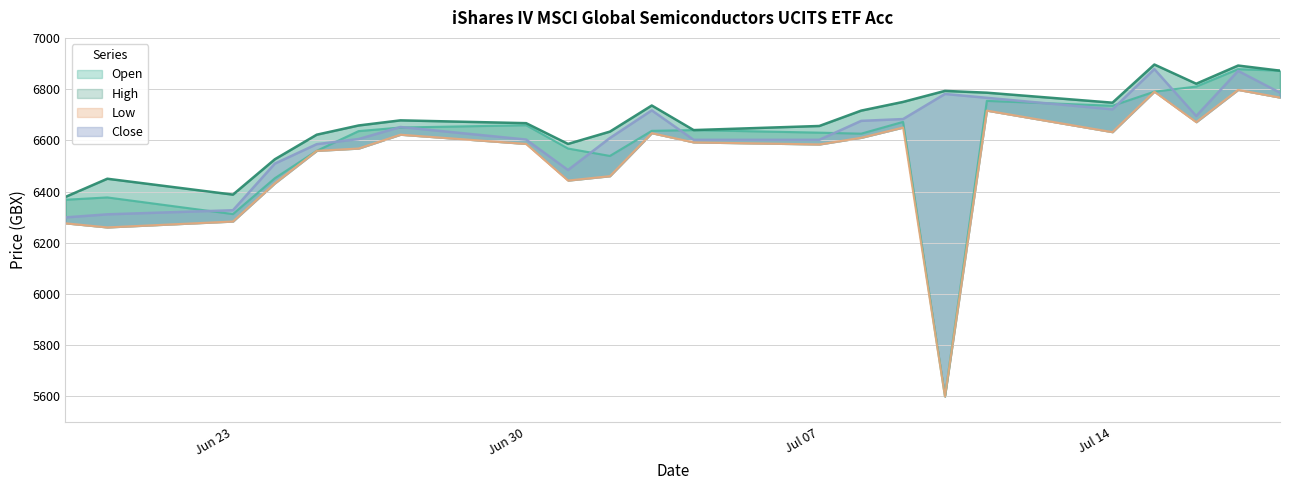

What is the smallest value displayed?

5600